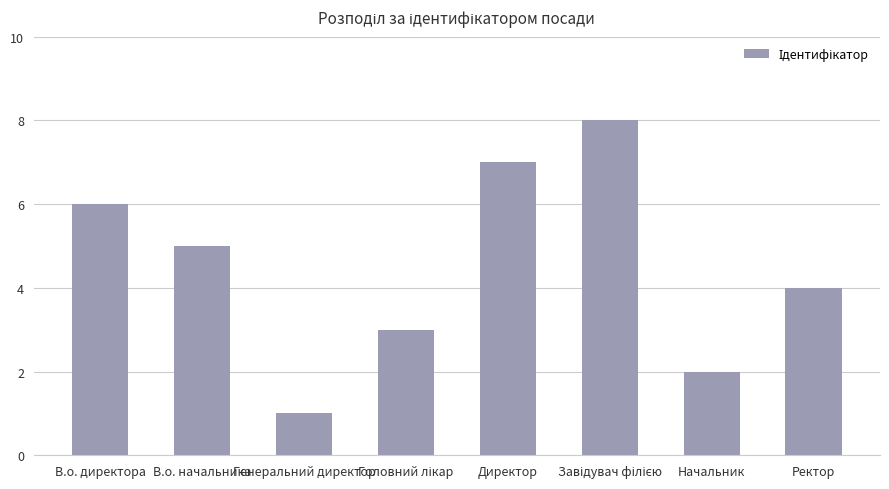

What is the label of the 5th bar from the left?

Директор